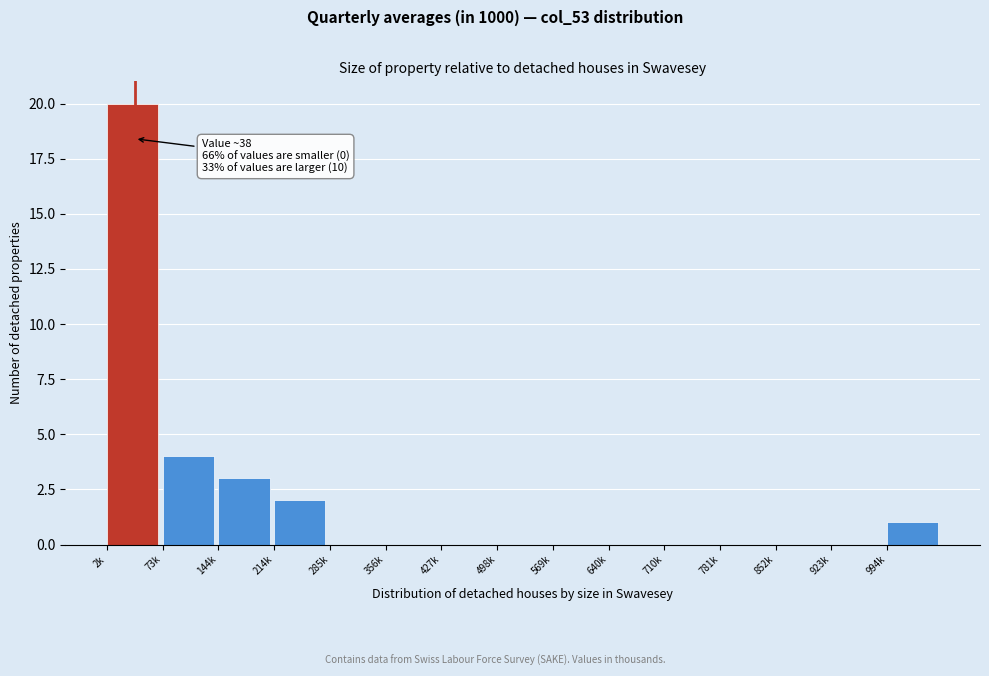

Reading right to left, list all the values displayed in this chart.

994k=1	923k=0	852k=0	781k=0	710k=0	640k=0	569k=0	498k=0	427k=0	356k=0	285k=0	214k=2	144k=3	73k=4	2k=20